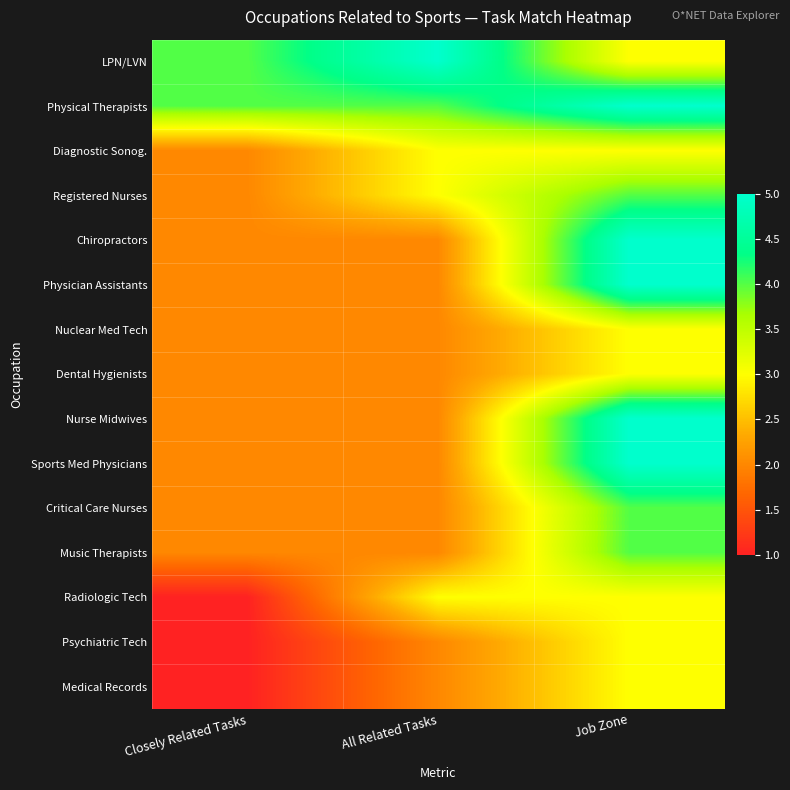

What is the total value across all series at Closely Related Tasks?

31